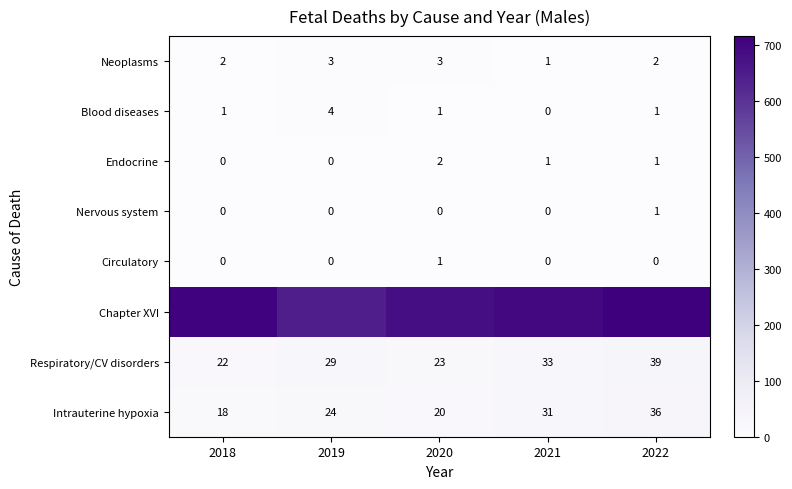

What is the approximate value of Respiratory/CV disorders at 2022?

39